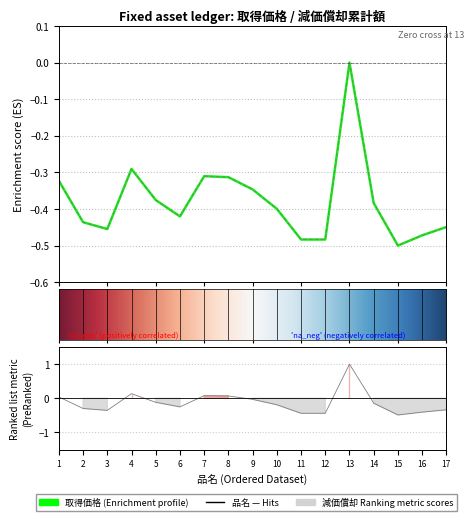

How many interior local peaks does the 取得価格 series have?

3